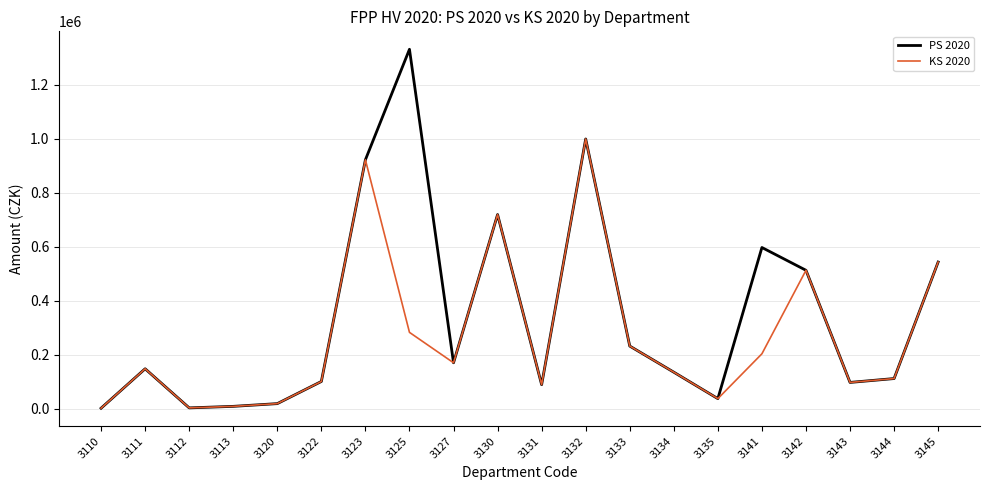

Rank the series by their maximum value, from lowest to highest.

KS 2020, PS 2020